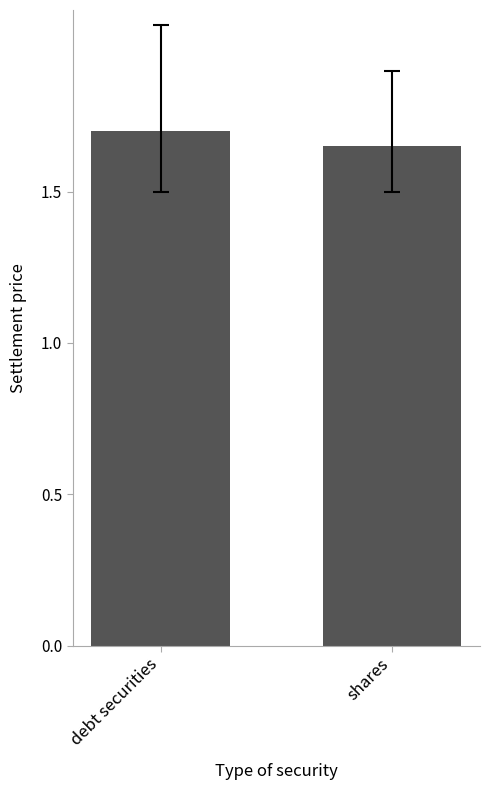

How many bars are there in total?

2